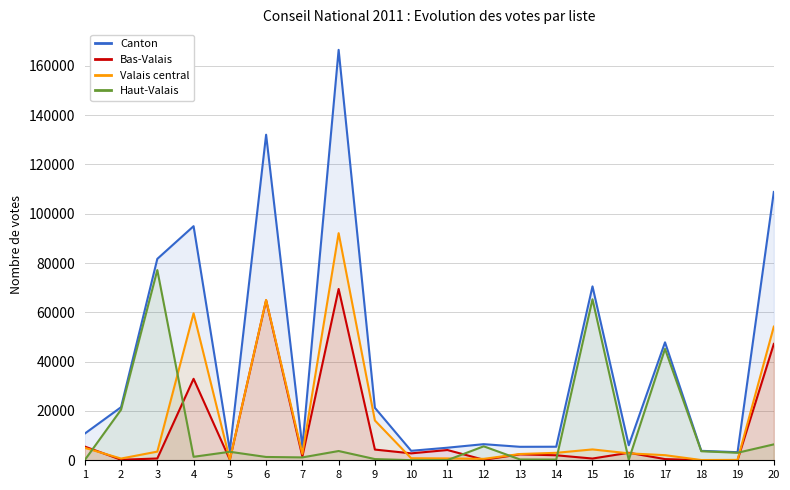

Where is Bas-Valais nearest to the value 34763?

4